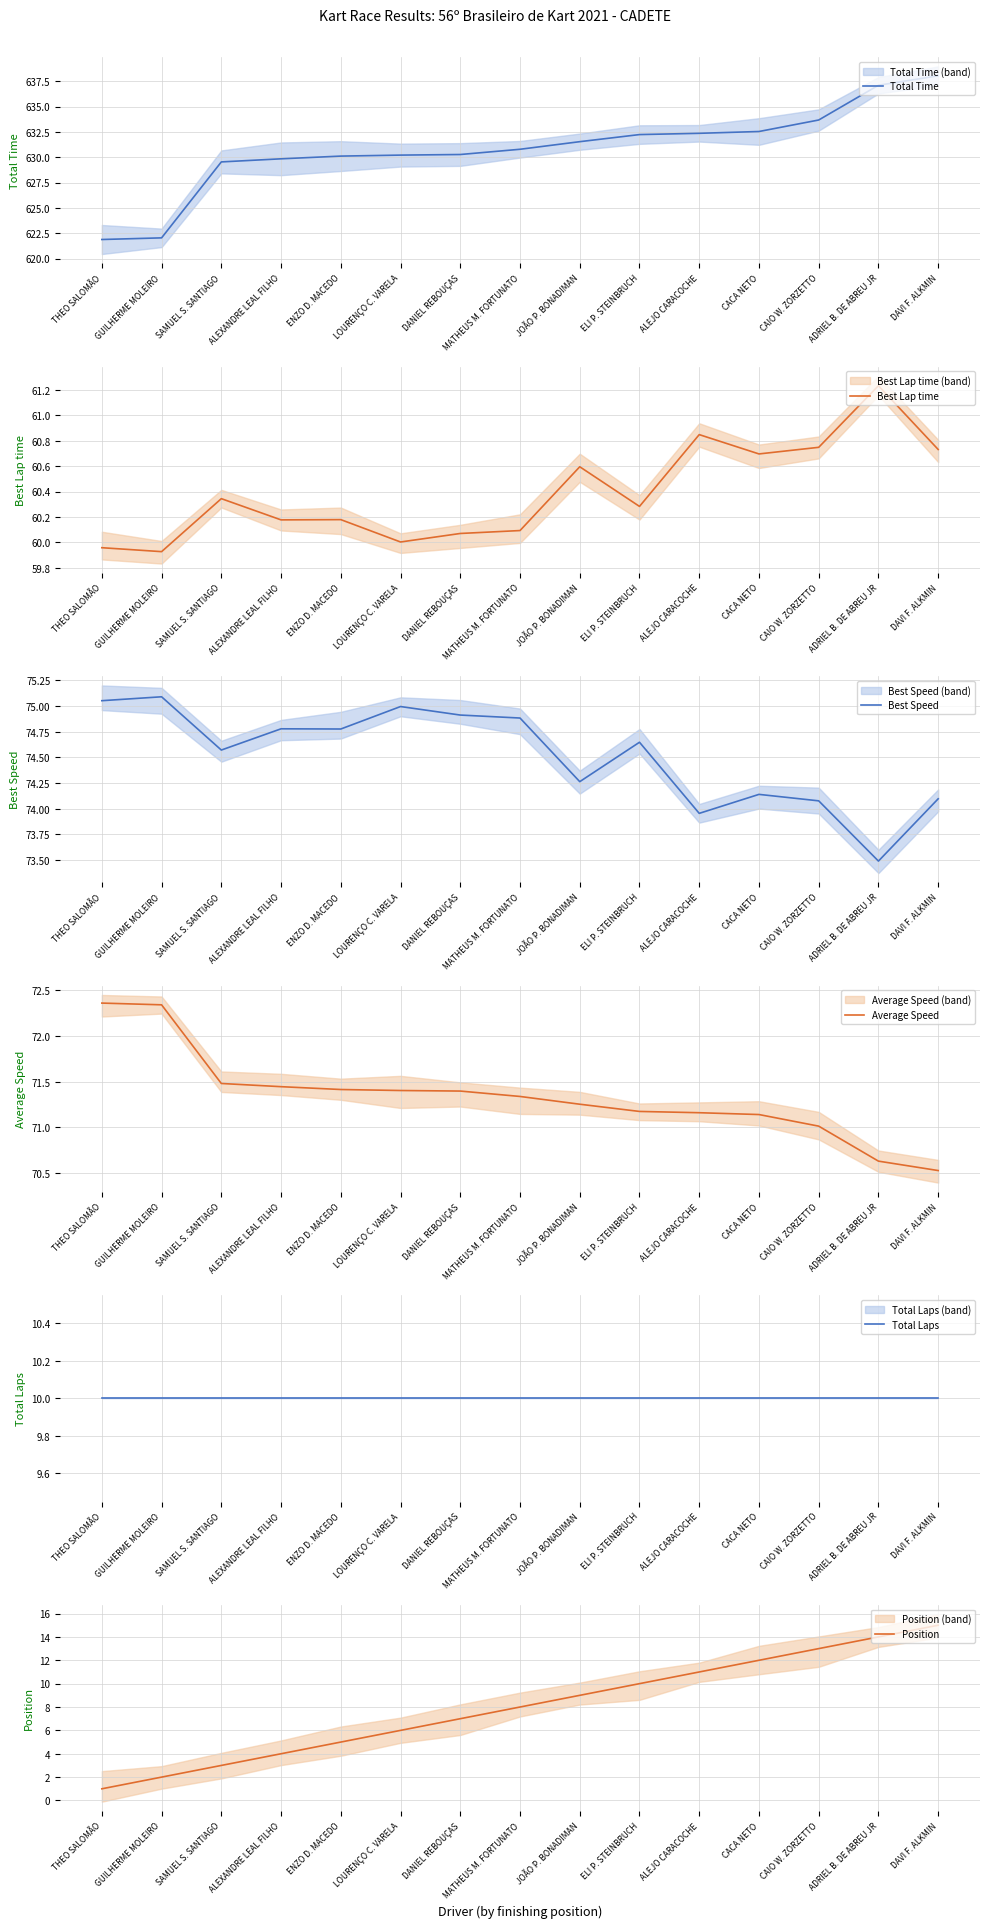

Between THEO SALOMÃO and DAVI F. ALKMIN, which series saw the biggest shift?

Total Time